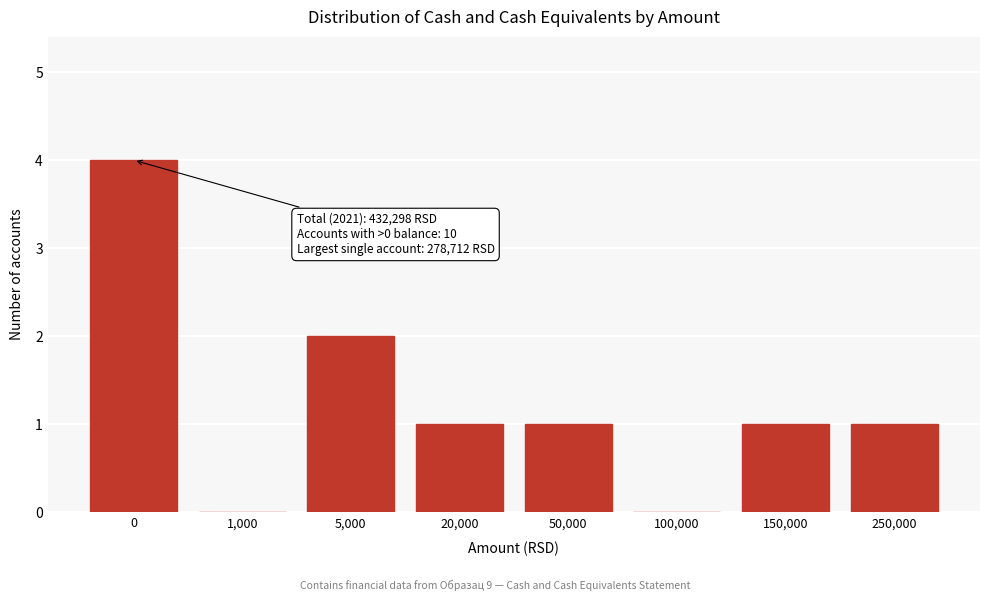

Reading left to right, extract all data points from this chart.

0=4	1,000=0	5,000=2	20,000=1	50,000=1	100,000=0	150,000=1	250,000=1